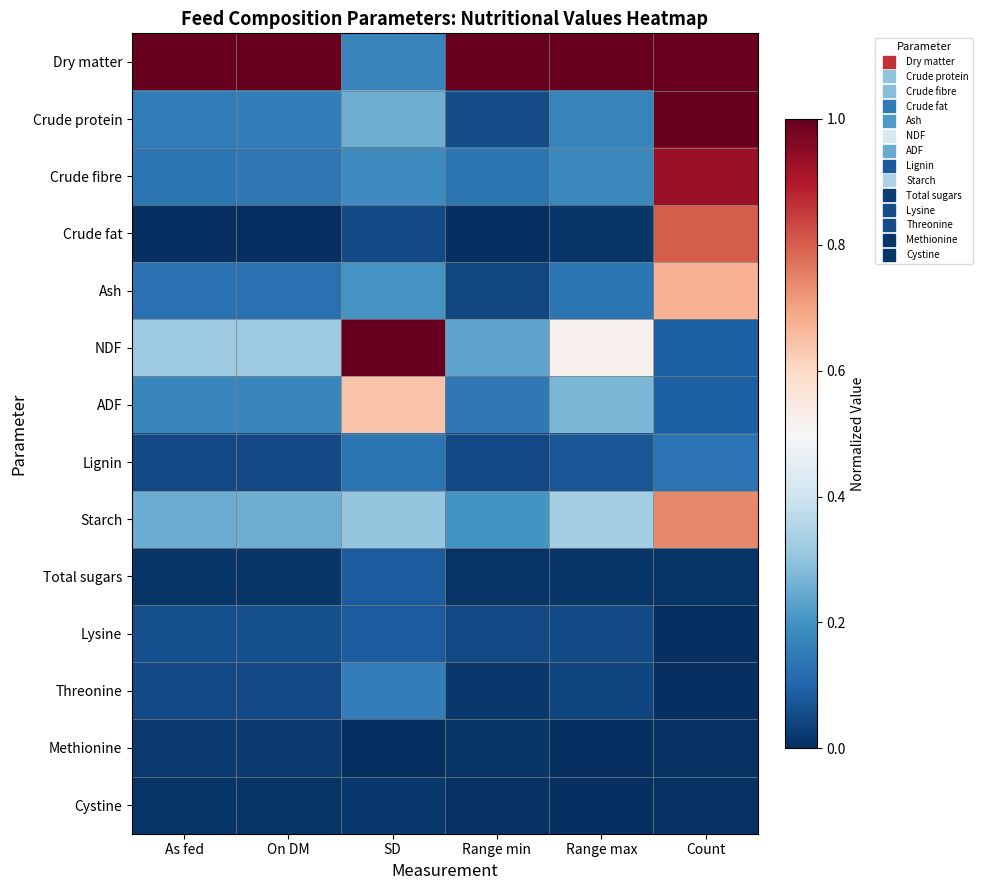

Reading left to right, what are all the values shown in this chart?

Dry matter: As fed=1.0	On DM=1.0	SD=0.2	Range min=1.0	Range max=1.0	Count=1.0
Crude protein: As fed=0.2	On DM=0.2	SD=0.3	Range min=0.1	Range max=0.2	Count=1.0
Crude fibre: As fed=0.1	On DM=0.1	SD=0.2	Range min=0.1	Range max=0.2	Count=0.9
Crude fat: As fed=0.0	On DM=0.0	SD=0.1	Range min=0.0	Range max=0.0	Count=0.8
Ash: As fed=0.1	On DM=0.1	SD=0.2	Range min=0.0	Range max=0.1	Count=0.7
NDF: As fed=0.3	On DM=0.3	SD=1.0	Range min=0.2	Range max=0.5	Count=0.1
ADF: As fed=0.2	On DM=0.2	SD=0.6	Range min=0.1	Range max=0.3	Count=0.1
Lignin: As fed=0.1	On DM=0.0	SD=0.1	Range min=0.0	Range max=0.1	Count=0.1
Starch: As fed=0.3	On DM=0.3	SD=0.3	Range min=0.2	Range max=0.3	Count=0.7
Total sugars: As fed=0.0	On DM=0.0	SD=0.1	Range min=0.0	Range max=0.0	Count=0.0
Lysine: As fed=0.1	On DM=0.1	SD=0.1	Range min=0.0	Range max=0.1	Count=0.0
Threonine: As fed=0.0	On DM=0.0	SD=0.2	Range min=0.0	Range max=0.0	Count=0.0
Methionine: As fed=0.0	On DM=0.0	SD=0.0	Range min=0.0	Range max=0.0	Count=0.0
Cystine: As fed=0.0	On DM=0.0	SD=0.0	Range min=0.0	Range max=0.0	Count=0.0